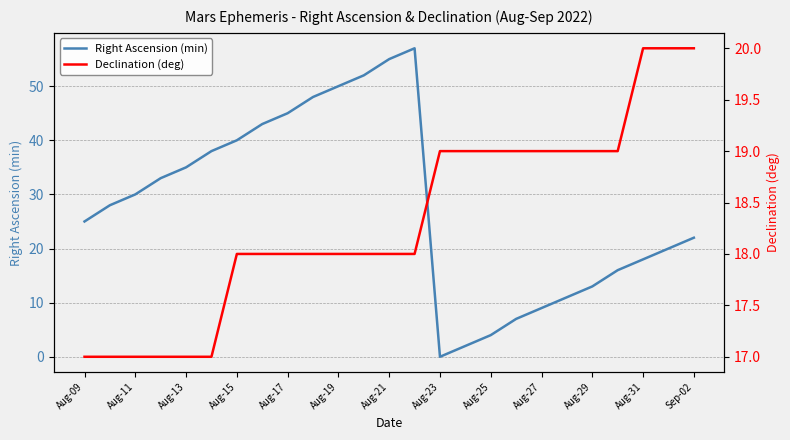

What is the sum of all Declination (deg) values?

458